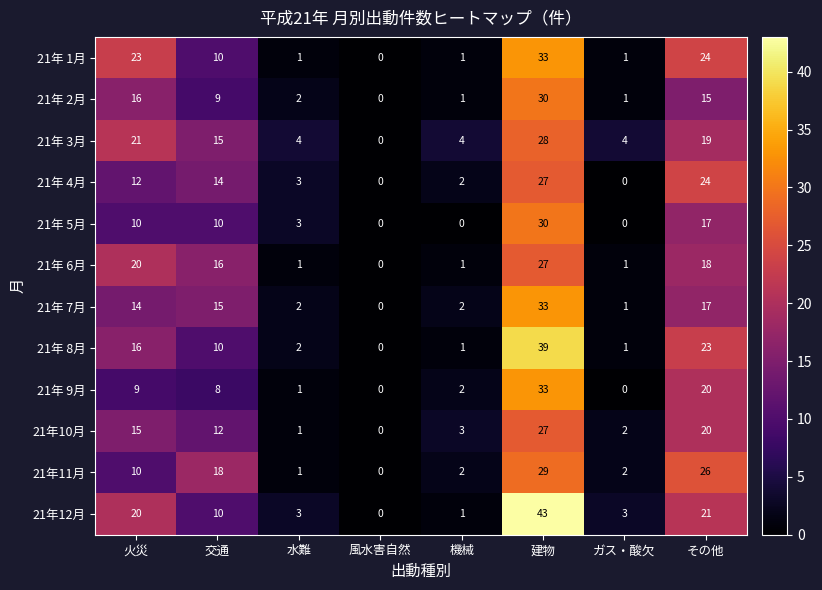

At which label does 21年 3月 reach its peak?

建物